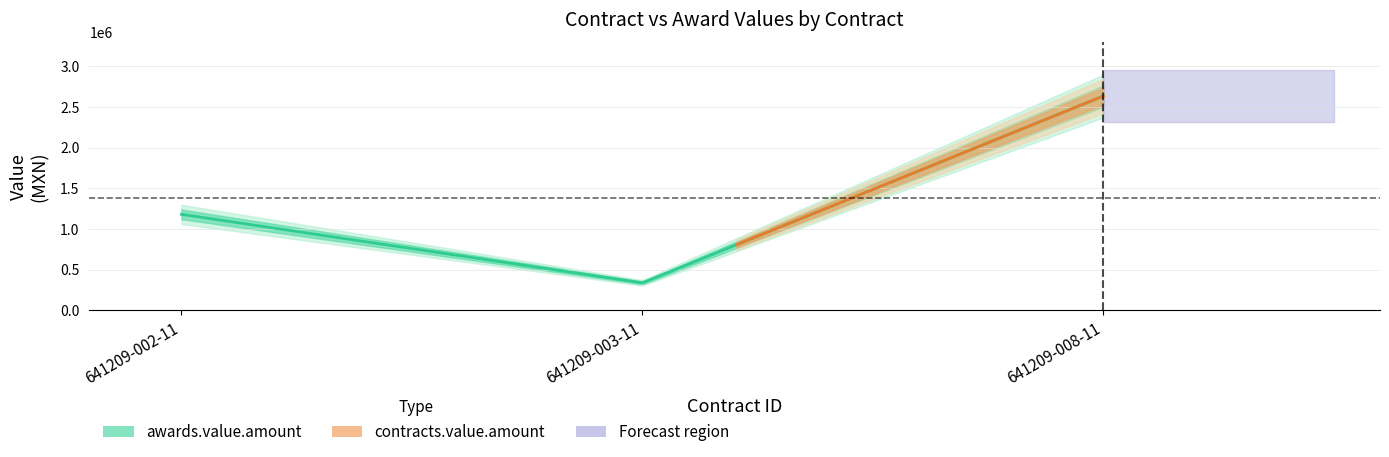

List the series in order of their peak value, lowest first.

awards.value.amount, contracts.value.amount